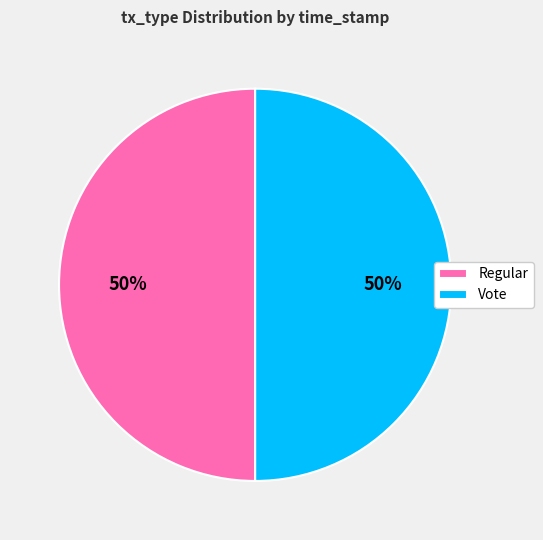

What percentage is the Vote slice, to the nearest percent?

50%